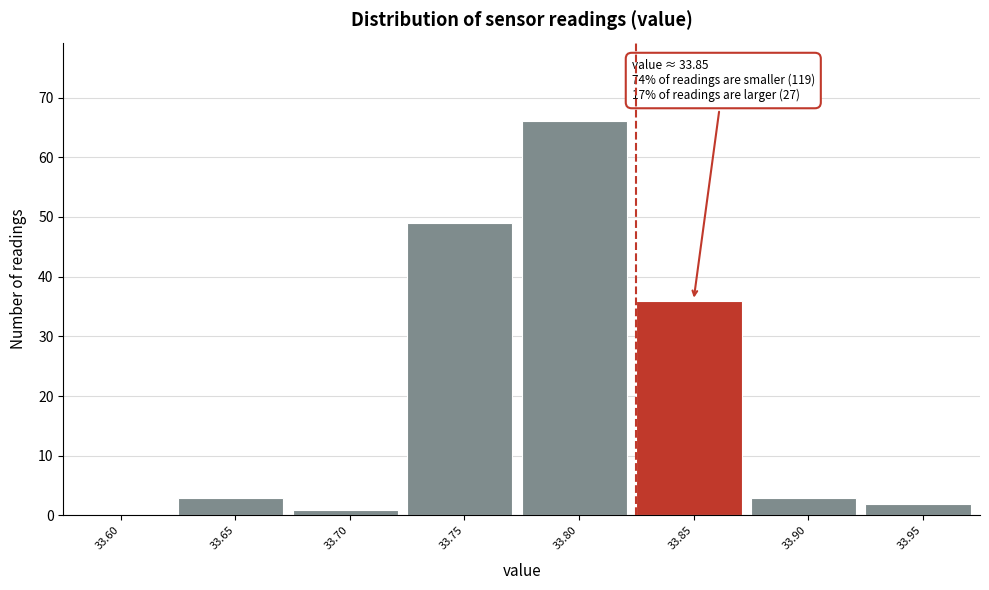

Reading left to right, list all the values displayed in this chart.

33.60=0	33.65=3	33.70=1	33.75=49	33.80=66	33.85=36	33.90=3	33.95=2